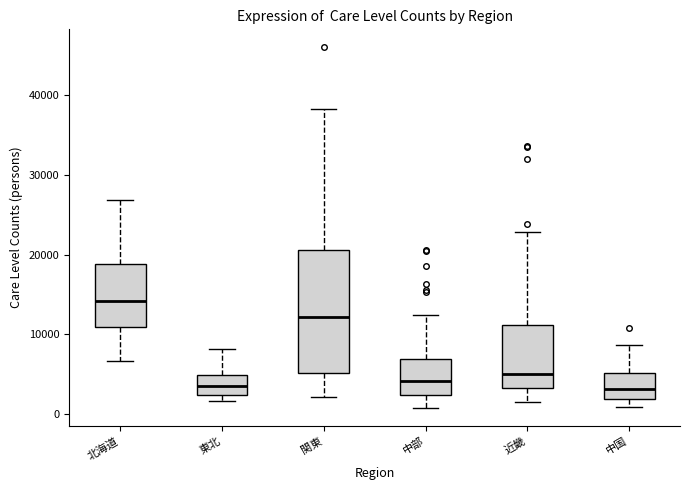

Which box's median line is the highest?

北海道